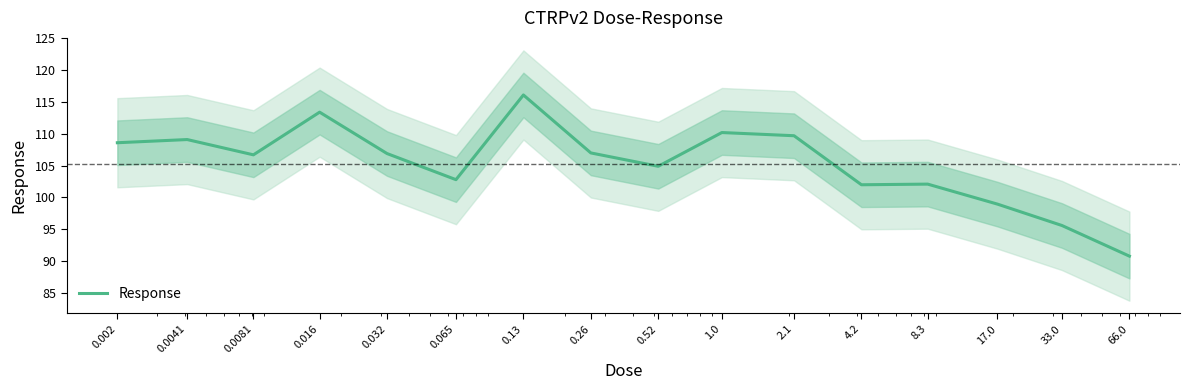

What is the maximum value shown in the chart?

116.1